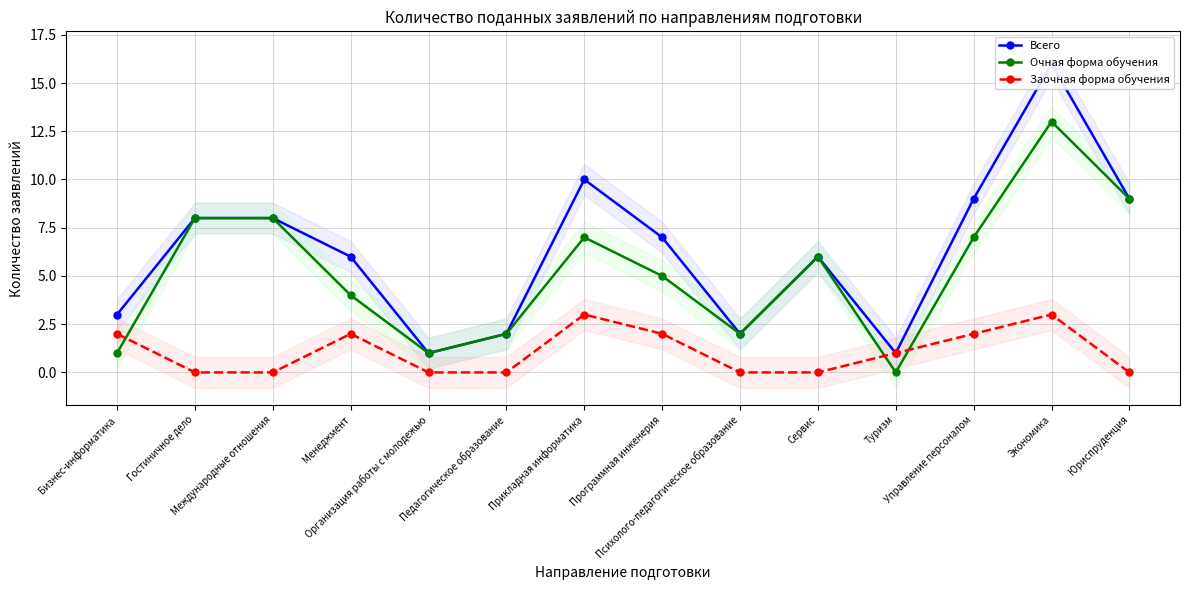

What is the value of the Очная форма обучения point at the 14th from the left?

9